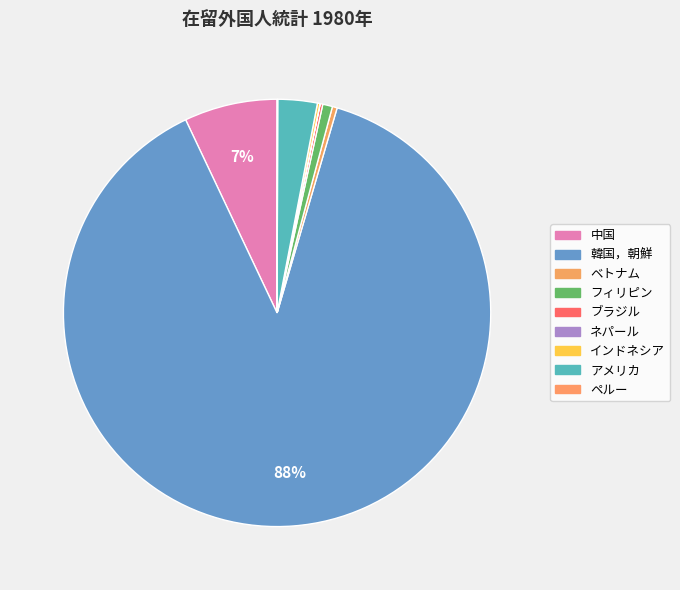

How many segments does this pie chart have?

9